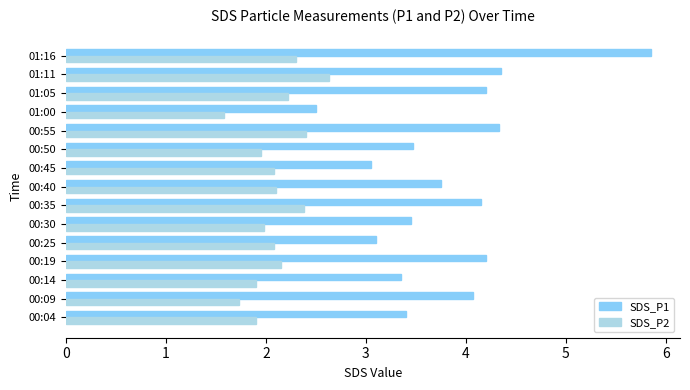

True or false: SDS_P1 has a value of 7.1 at 01:11.

False